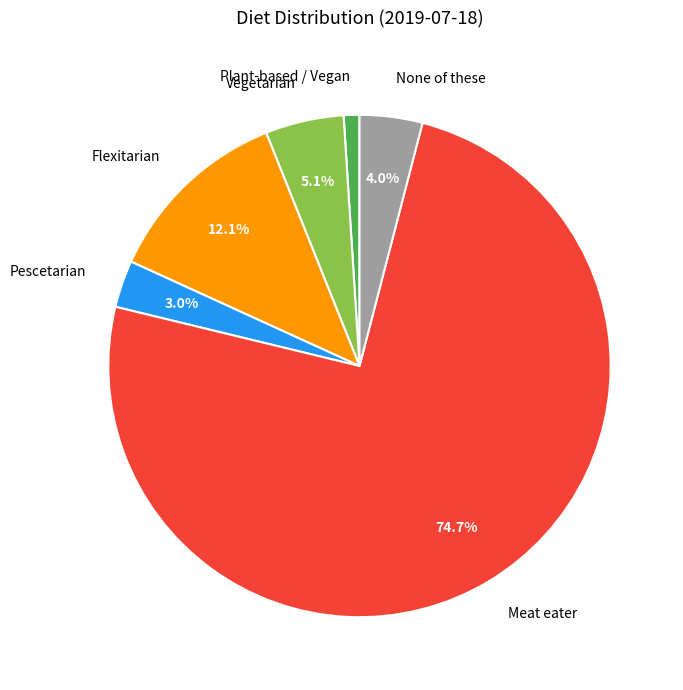

True or false: Meat eater accounts for 66% of the total.

False